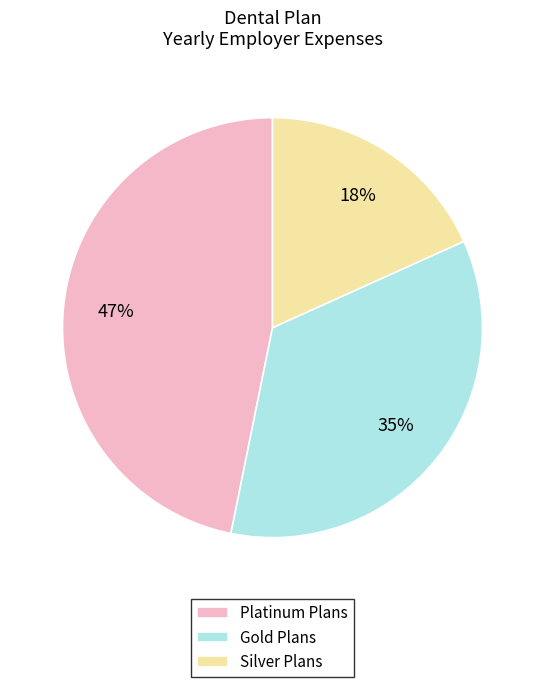

Approximately how many times larger is the value at Gold Plans compared to Platinum Plans?

0.7